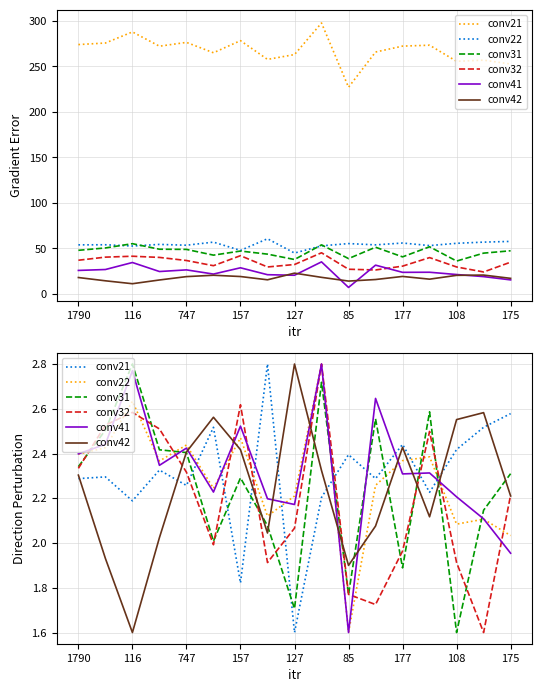

True or false: conv42 and conv21 intersect in this chart.

True